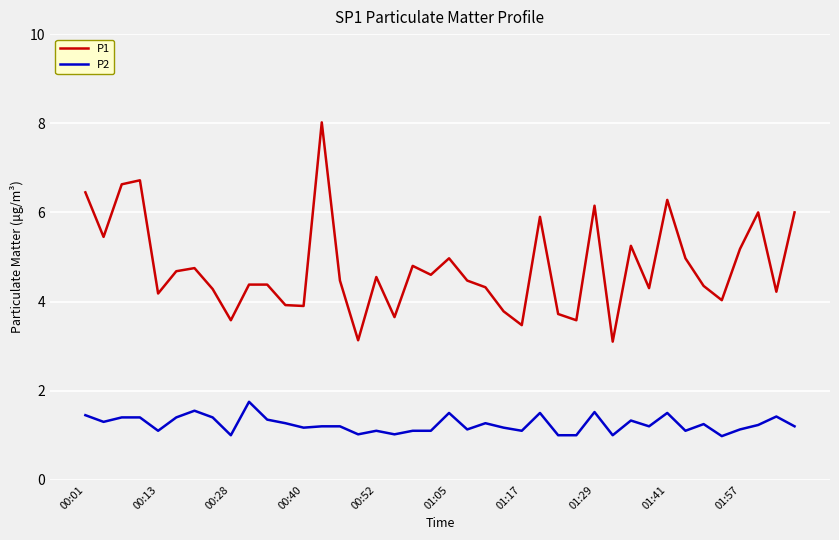

True or false: P2 and P1 intersect in this chart.

False